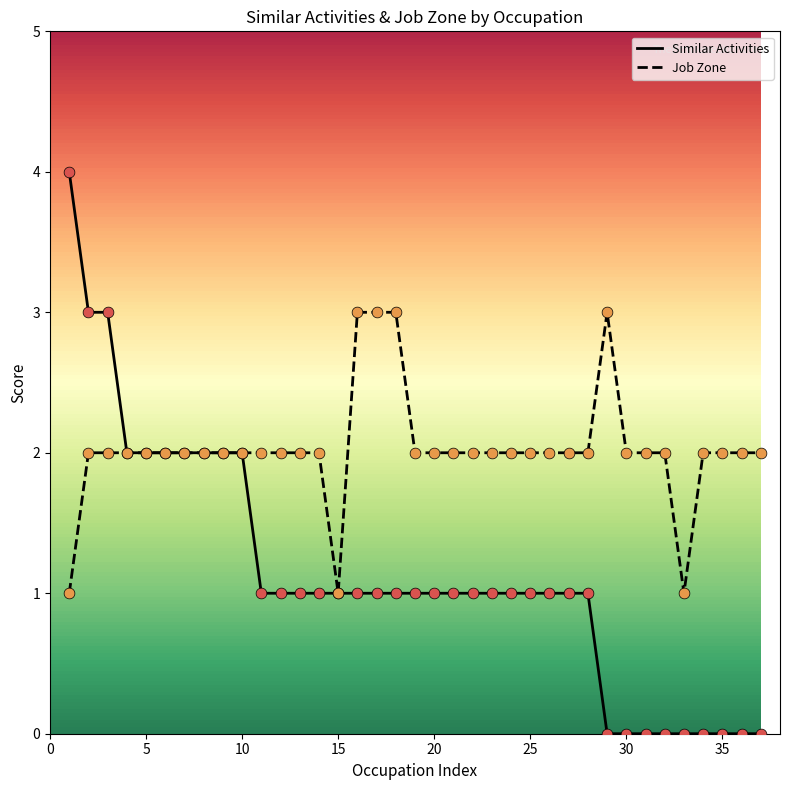

Rank the series by their average value, from lowest to highest.

Similar Activities, Job Zone